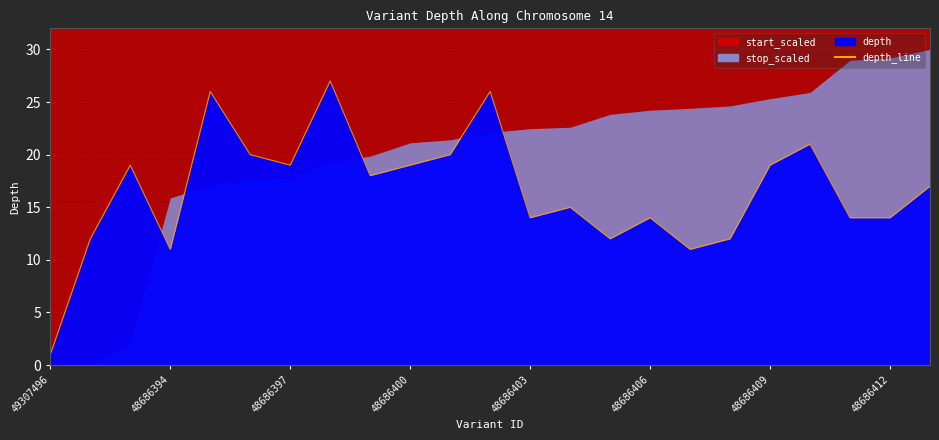

Which has a higher value, 16 or 17?

17